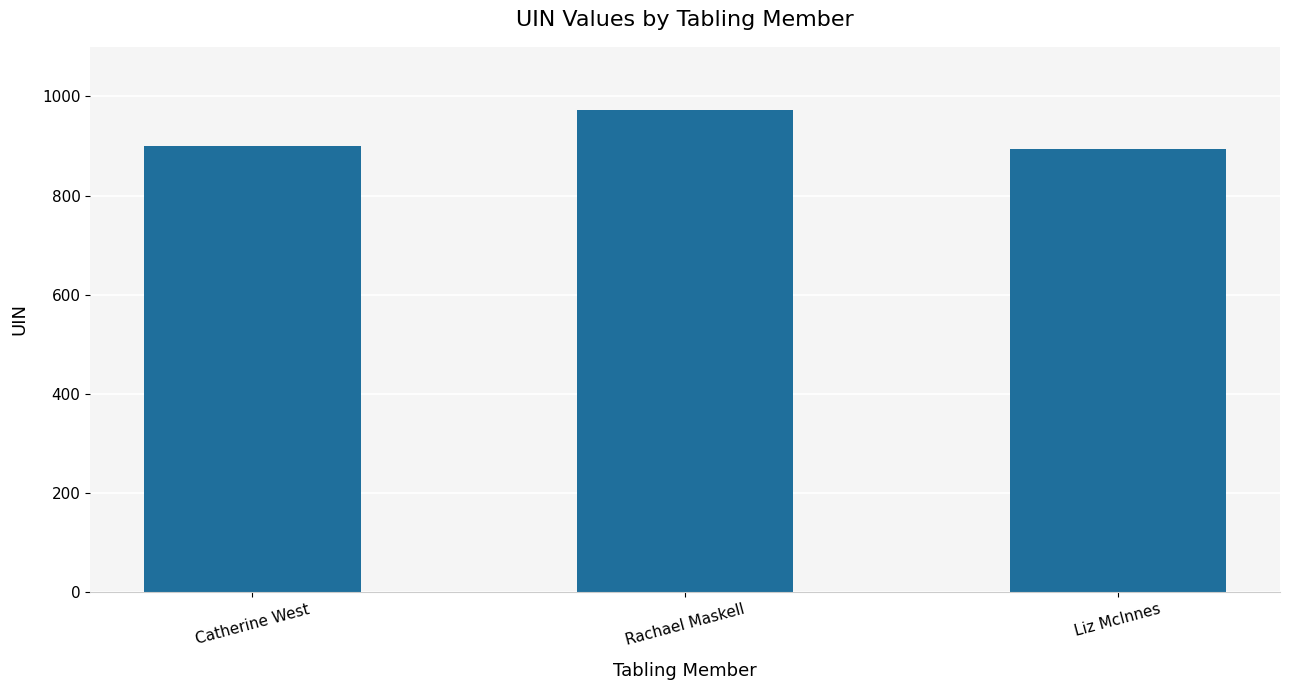

What is the minimum value shown in the chart?

894